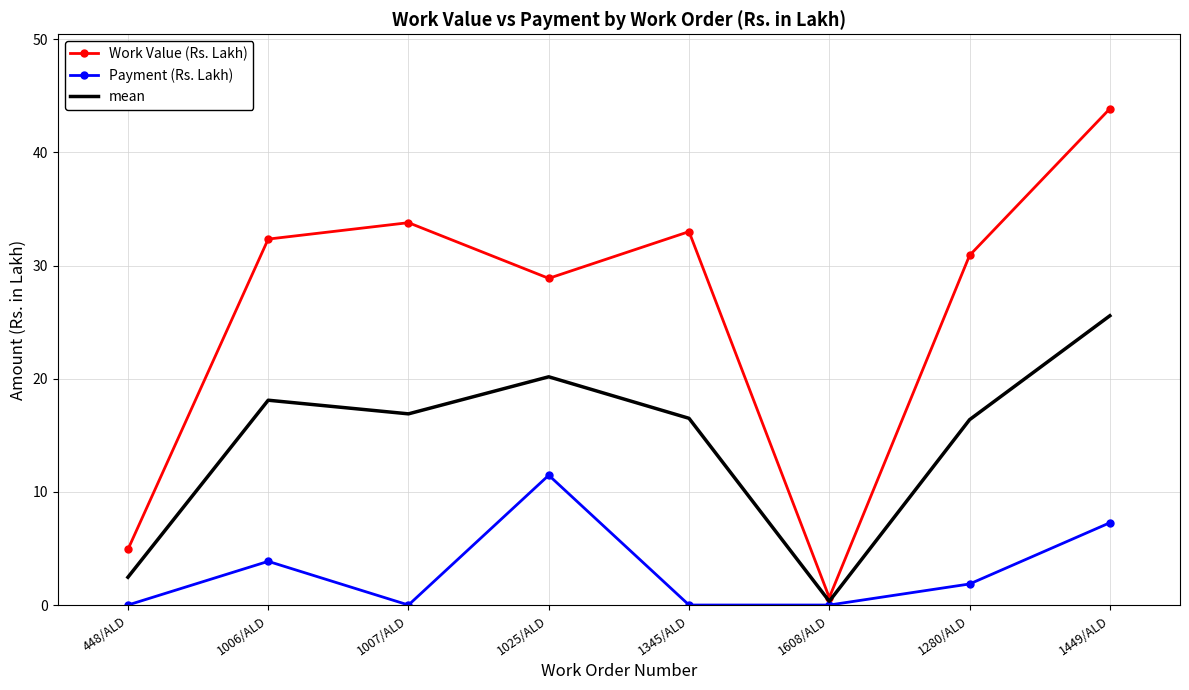

Read the mean value at 1007/ALD.

16.9